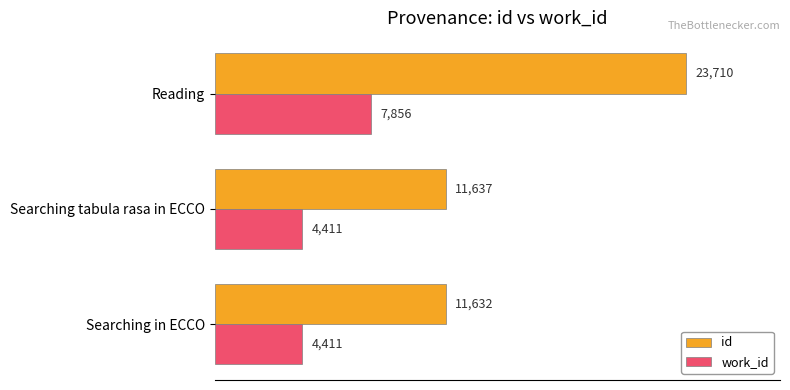

Count the number of data series in this chart.

2